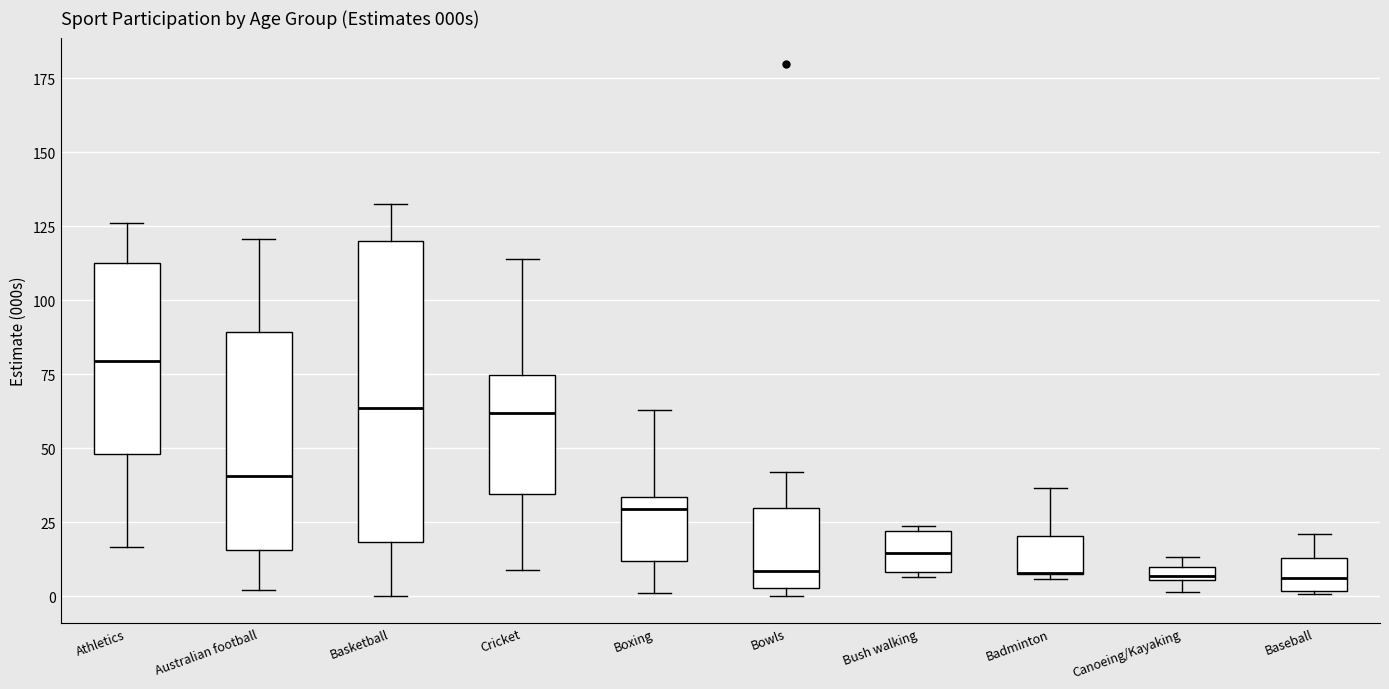

Comparing the boxes themselves (not the whiskers), which one is the tallest?

Basketball